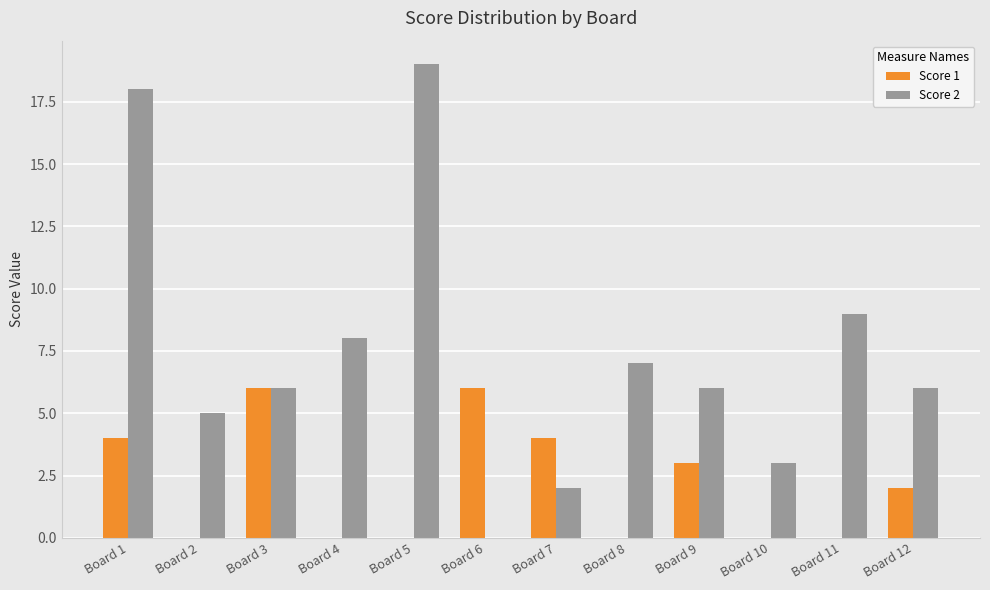

True or false: Score 2 has a value of 9 at Board 9.

False